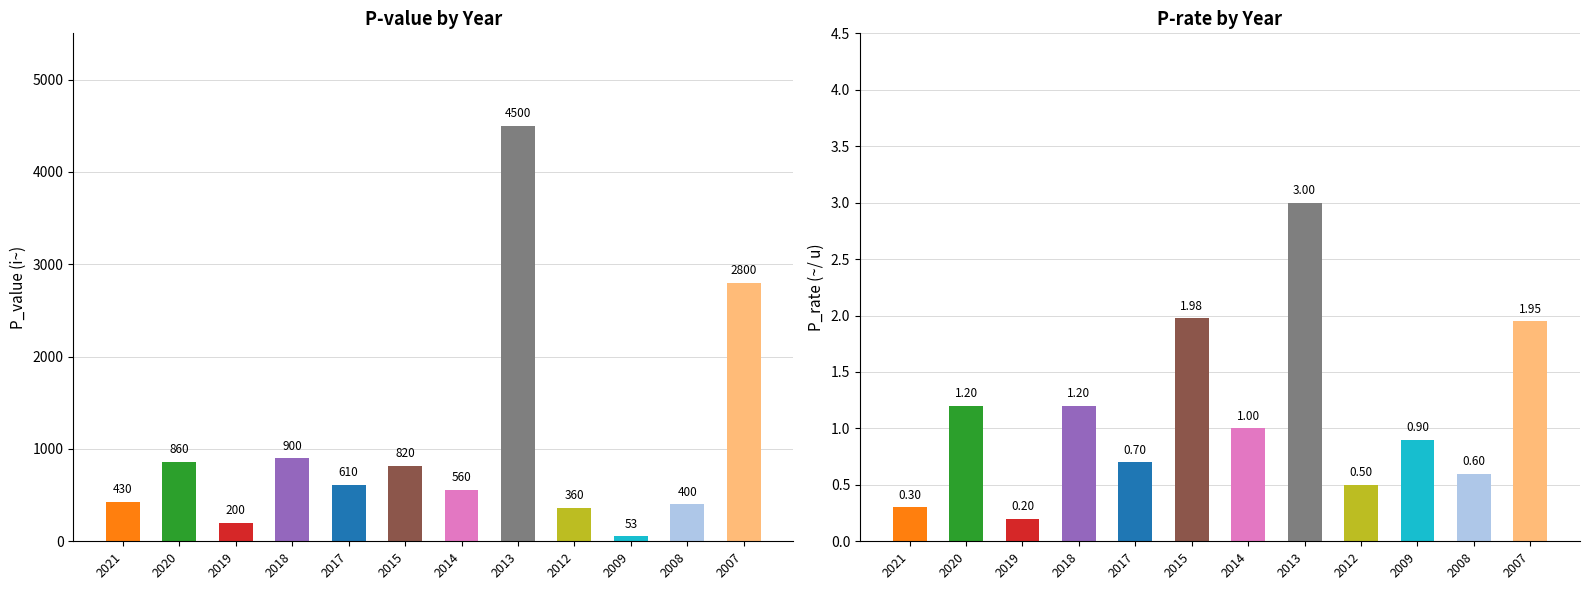

Between 2021 and 2009, which is larger?

2021